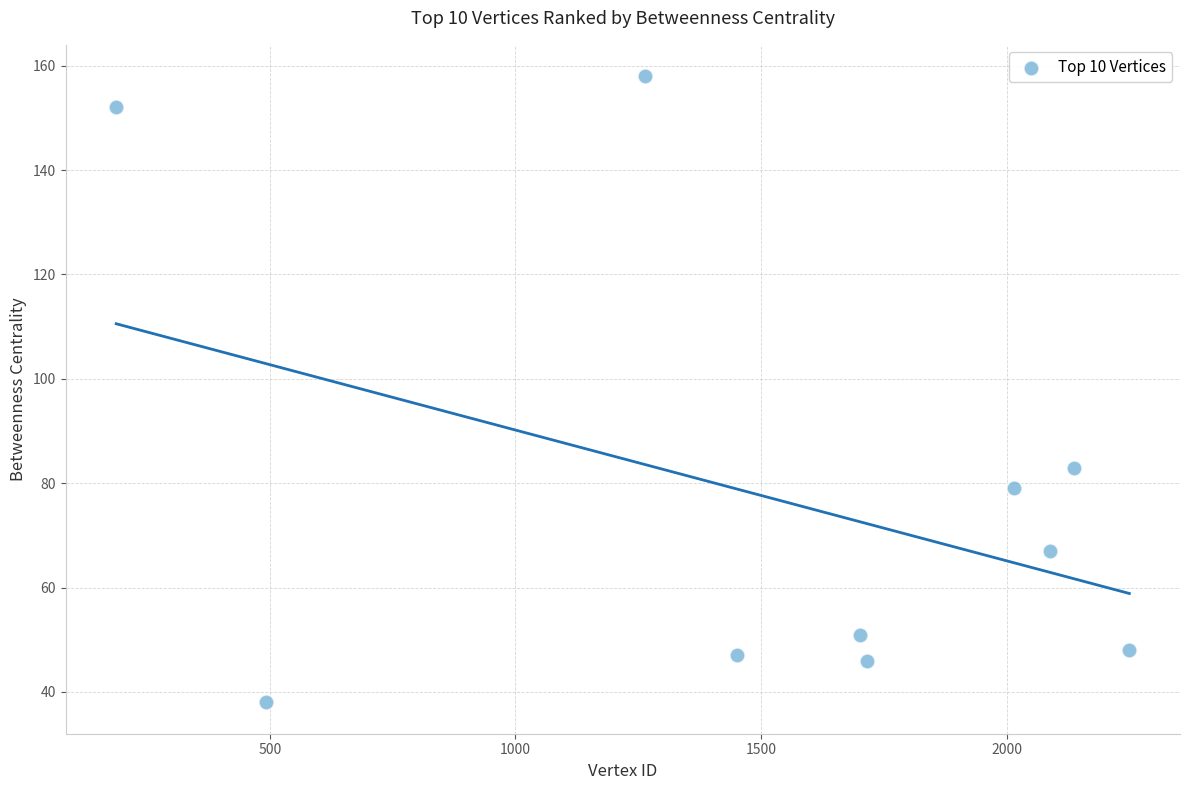

What is the average X value?

1530